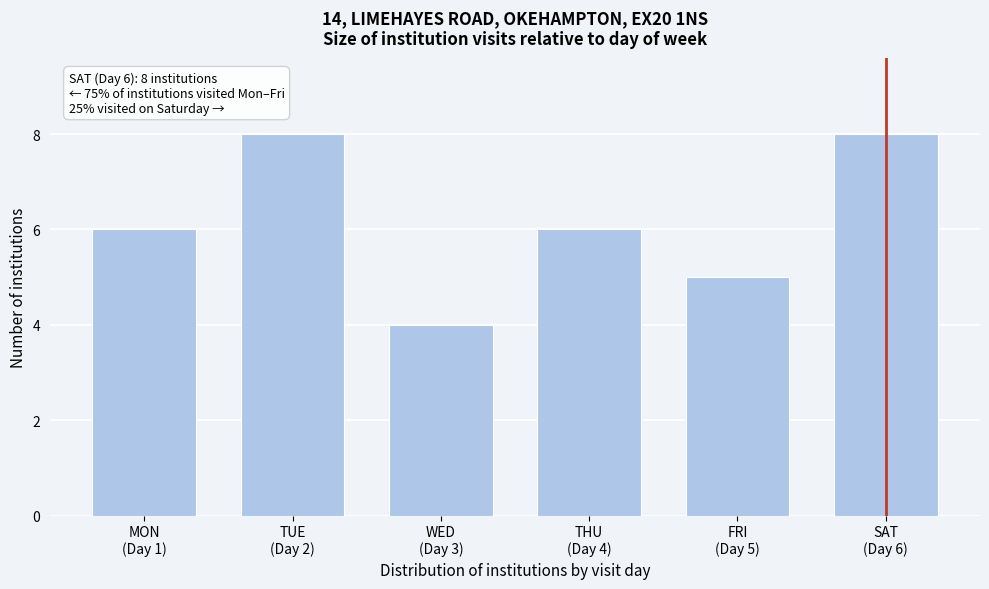

Reading right to left, what are all the values shown in this chart?

8	5	6	4	8	6